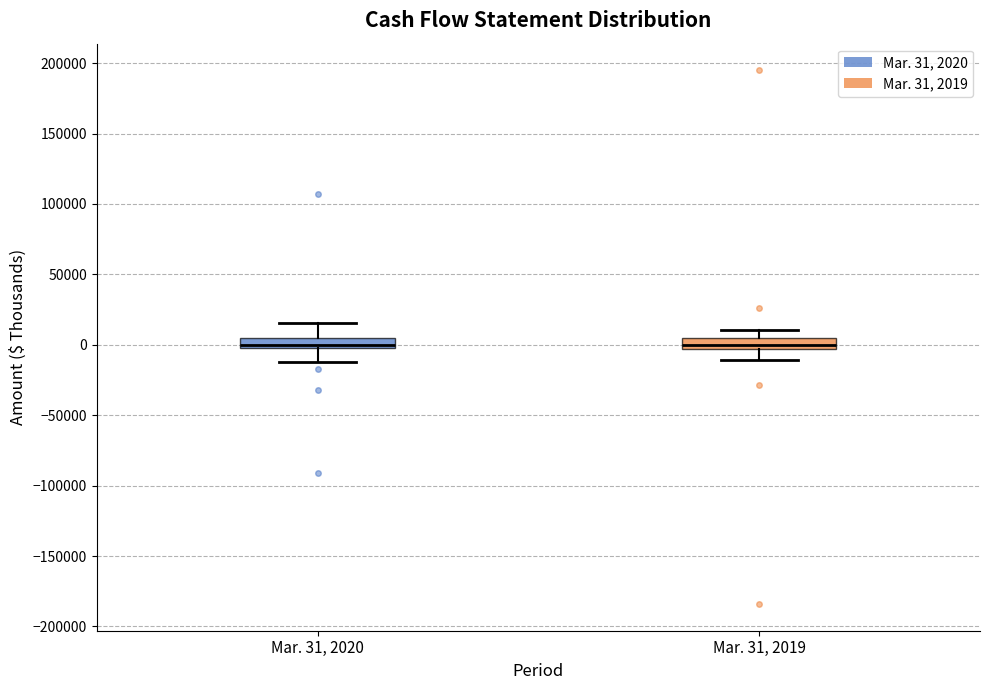

Where does the upper whisker of the box for Mar. 31, 2019 end on the y-axis? The values are not printed on the chart, so give them approximately, as read against the axis.

10000